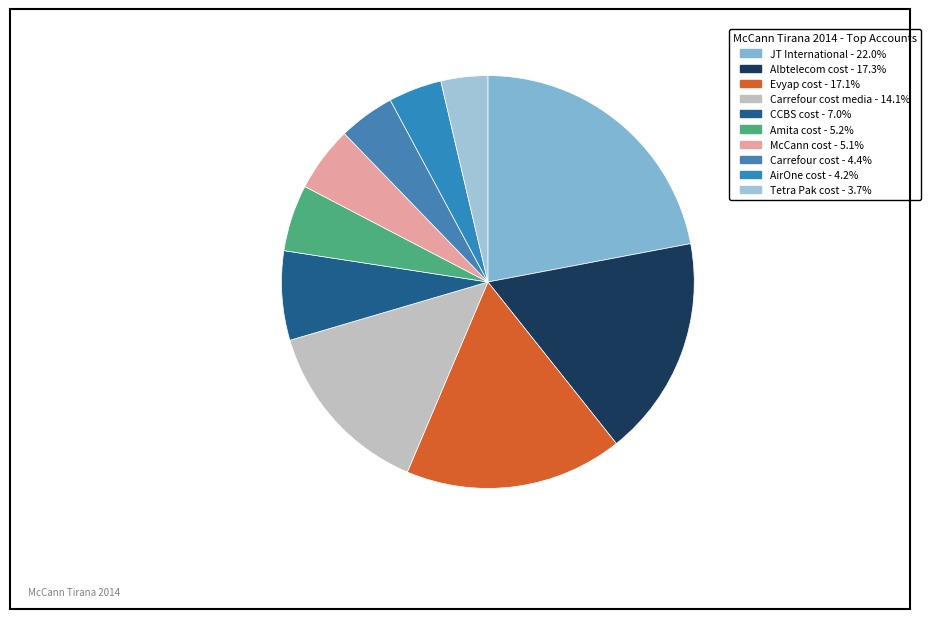

Count the number of slices in the pie.

10